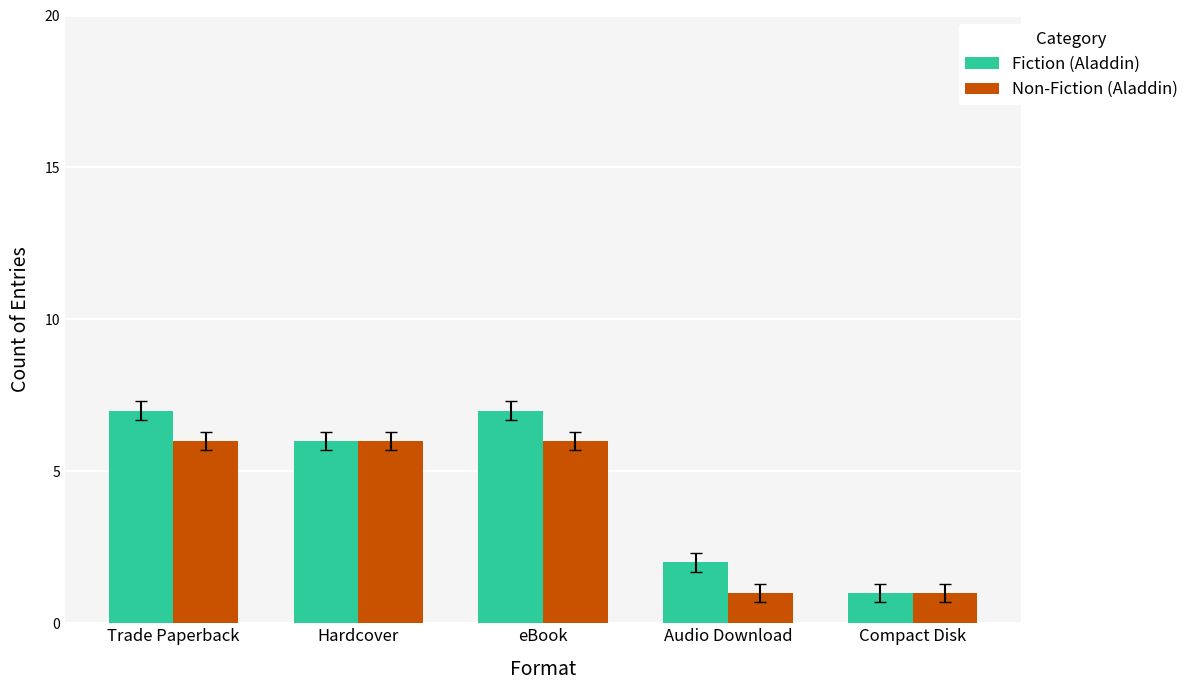

Reading right to left, what are all the values shown in this chart?

Fiction (Aladdin): 1	2	7	6	7
Non-Fiction (Aladdin): 1	1	6	6	6